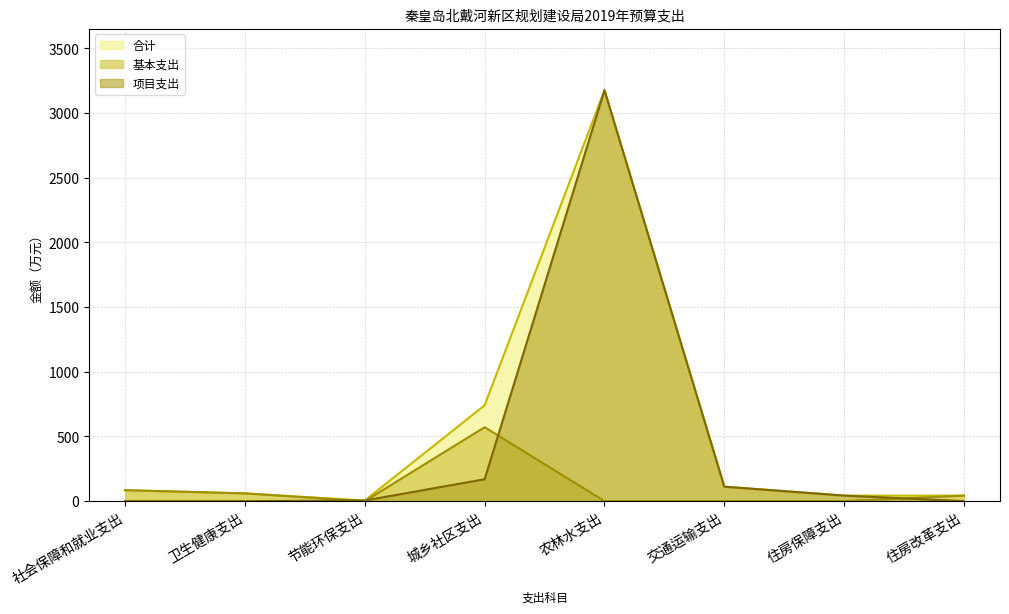

Which series has the widest spread of values?

项目支出